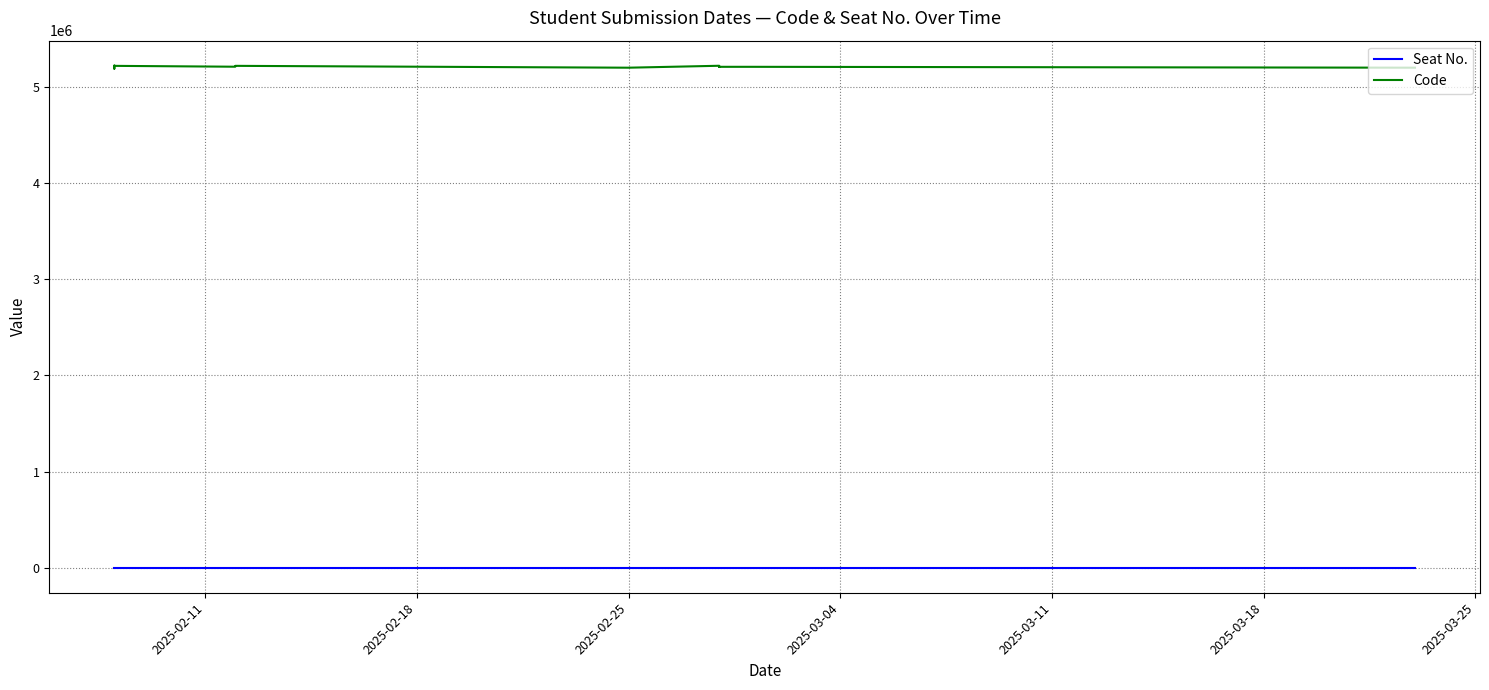

True or false: Code has more than 1 points higher than both neighbors.

True